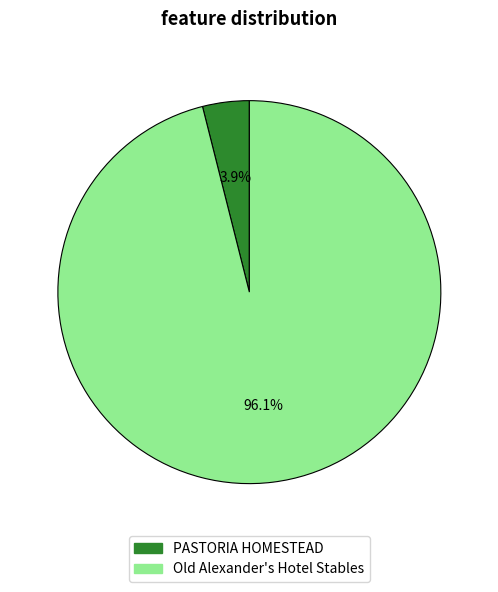

Count the number of slices in the pie.

2